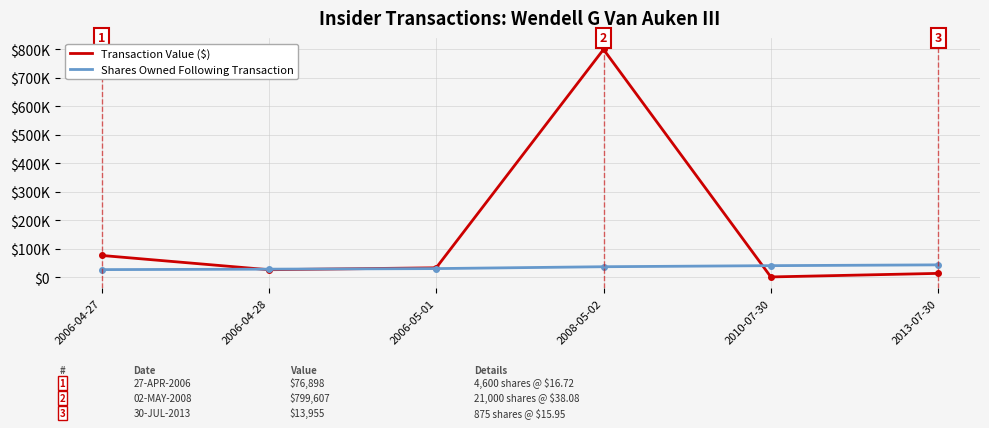

At which category does Transaction Value ($) reach its first local peak?

2008-05-02